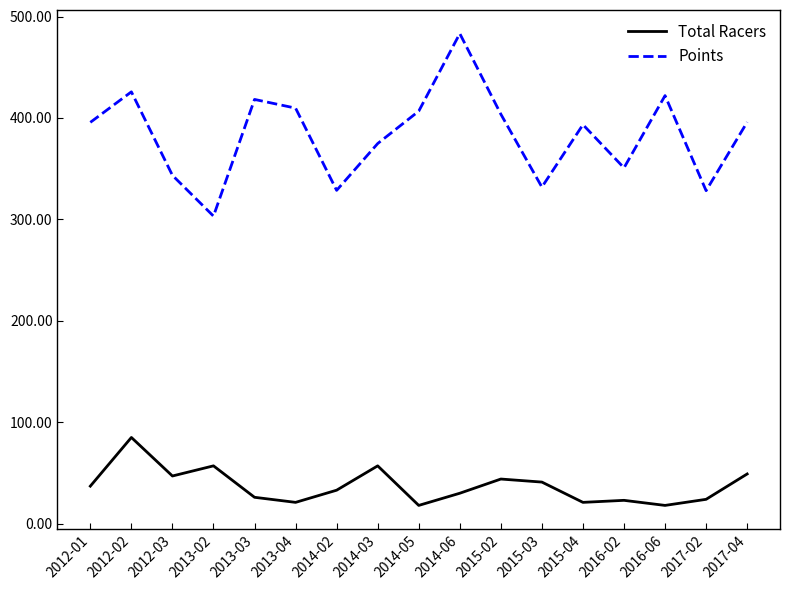

What position from the left is 2015-02?

11